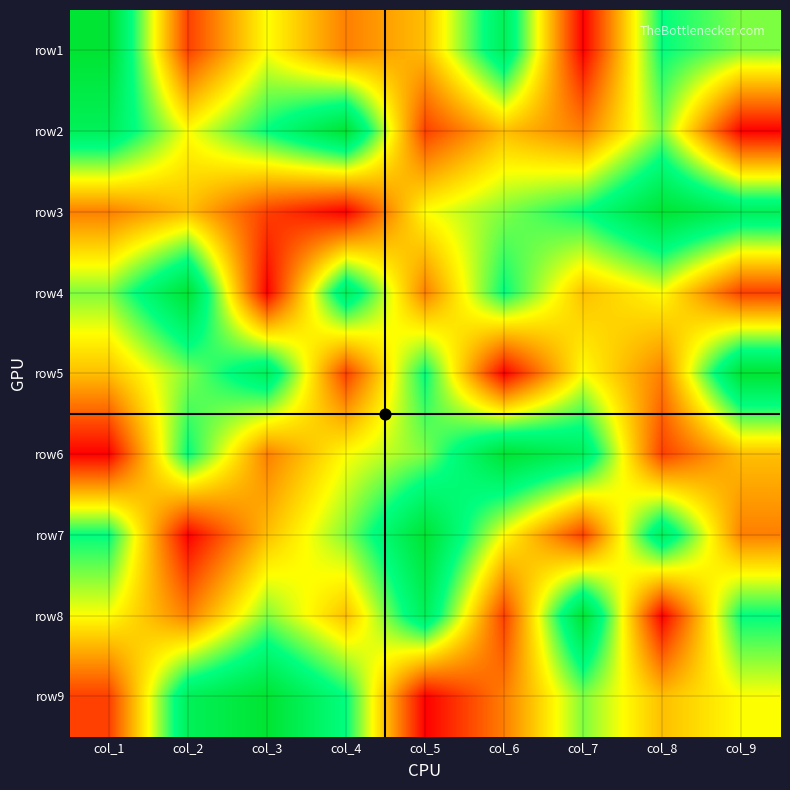

Reading right to left, list all the values displayed in this chart.

row1: col_9=6	col_8=7	col_7=1	col_6=8	col_5=4	col_4=3	col_3=5	col_2=2	col_1=9
row2: col_9=1	col_8=6	col_7=3	col_6=4	col_5=2	col_4=9	col_3=7	col_2=5	col_1=8
row3: col_9=8	col_8=9	col_7=7	col_6=6	col_5=5	col_4=1	col_3=2	col_2=4	col_1=3
row4: col_9=2	col_8=5	col_7=4	col_6=7	col_5=3	col_4=8	col_3=1	col_2=9	col_1=6
row5: col_9=9	col_8=3	col_7=5	col_6=1	col_5=7	col_4=2	col_3=8	col_2=6	col_1=4
row6: col_9=4	col_8=2	col_7=8	col_6=9	col_5=6	col_4=5	col_3=3	col_2=7	col_1=1
row7: col_9=3	col_8=8	col_7=2	col_6=5	col_5=9	col_4=6	col_3=4	col_2=1	col_1=7
row8: col_9=7	col_8=1	col_7=9	col_6=2	col_5=8	col_4=4	col_3=6	col_2=3	col_1=5
row9: col_9=5	col_8=4	col_7=6	col_6=3	col_5=1	col_4=7	col_3=9	col_2=8	col_1=2